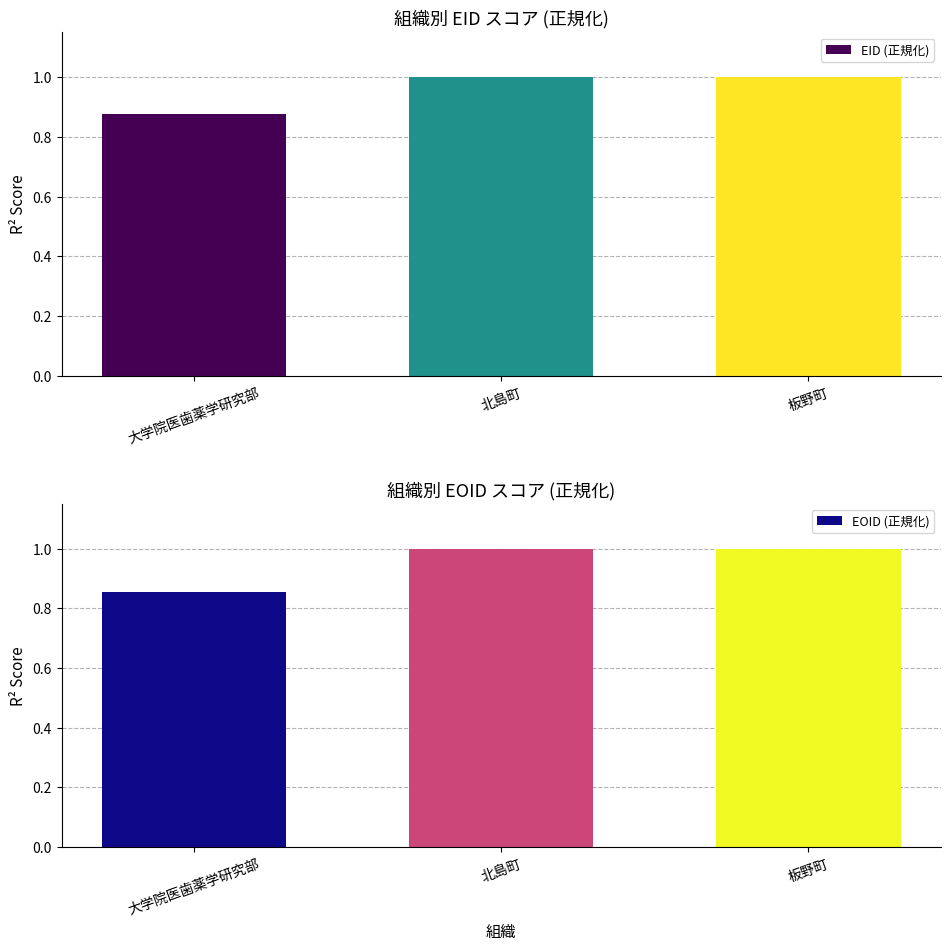

Reading left to right, transcribe all the data shown in this chart.

EID (正規化): 0.9	1.0	1.0
EOID (正規化): 0.9	1.0	1.0